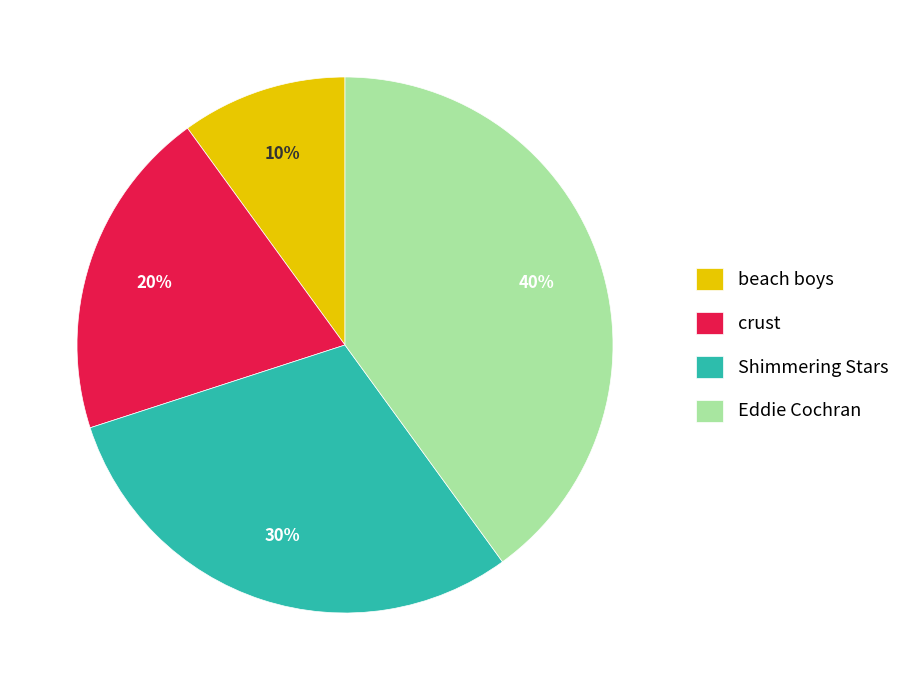

What is the ratio of the value at crust to the value at beach boys?

2.0